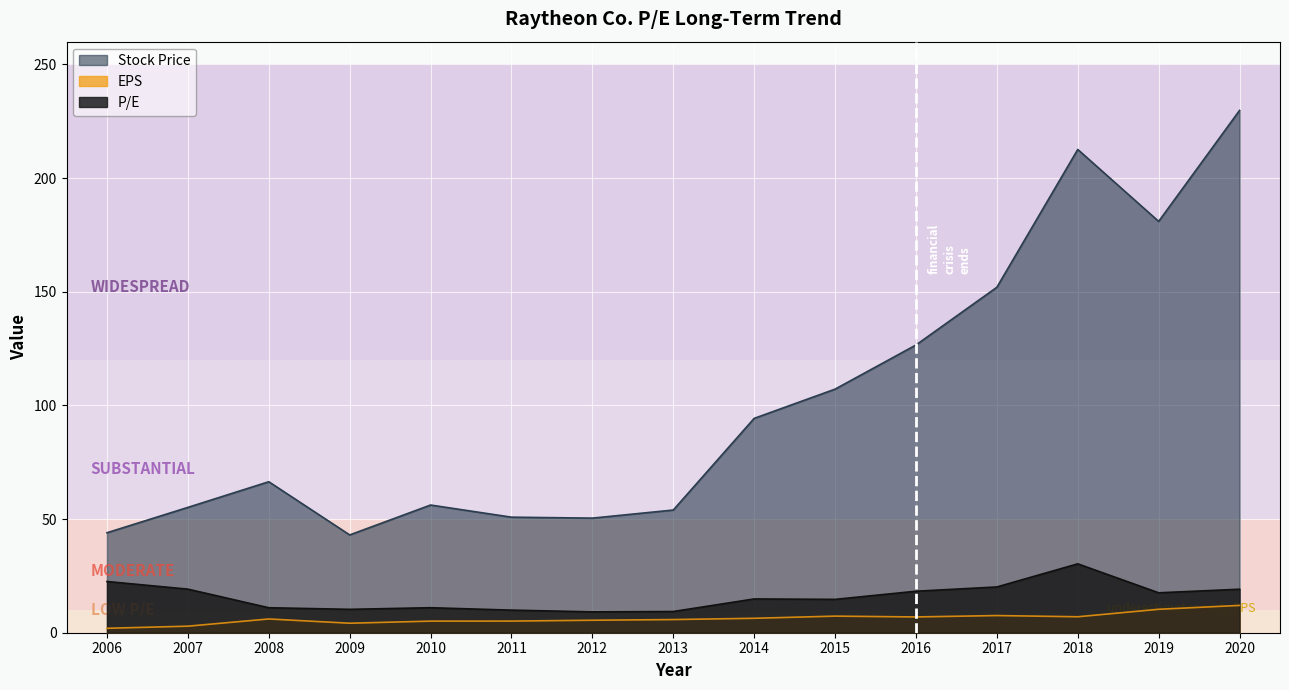

Is it true that EPS equals 2.8 at 2006?

False